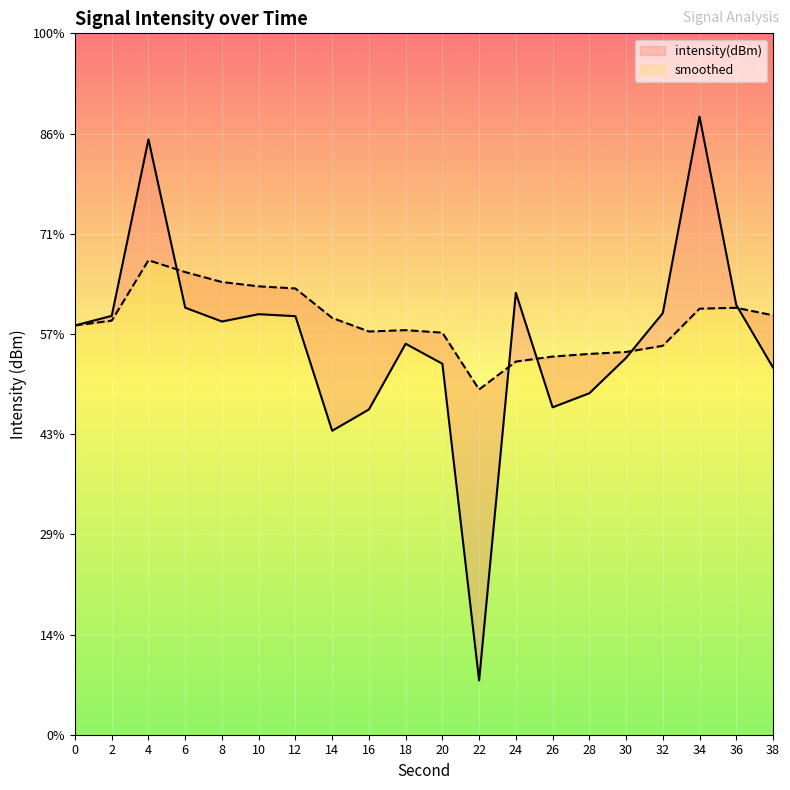

Where does the smoothed series first go above -128?

4